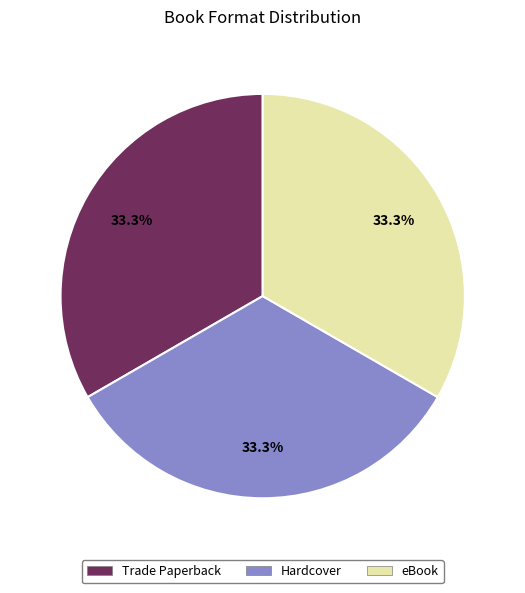

What is the total percentage of eBook and Trade Paperback?

66.7%